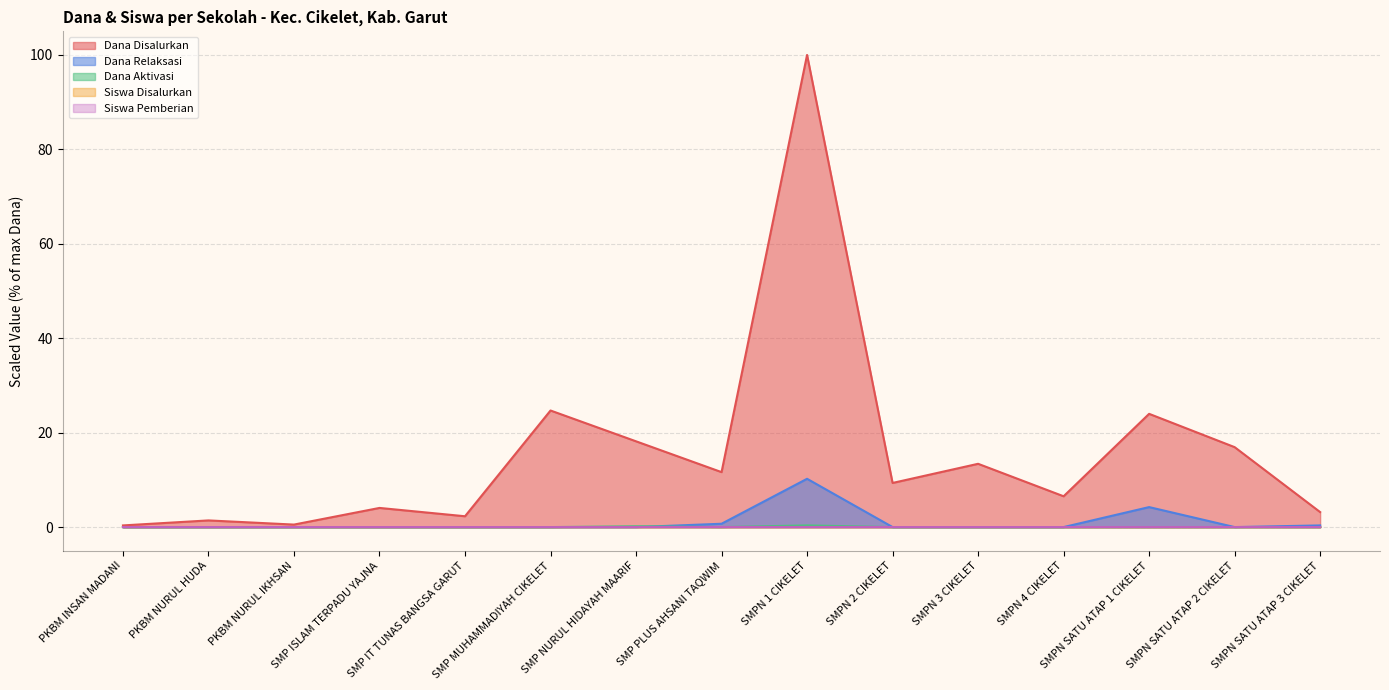

At SMP ISLAM TERPADU YAJNA, list the series in order from largest to smallest.

Dana Disalurkan, Siswa Disalurkan, Siswa Pemberian, Dana Relaksasi, Dana Aktivasi